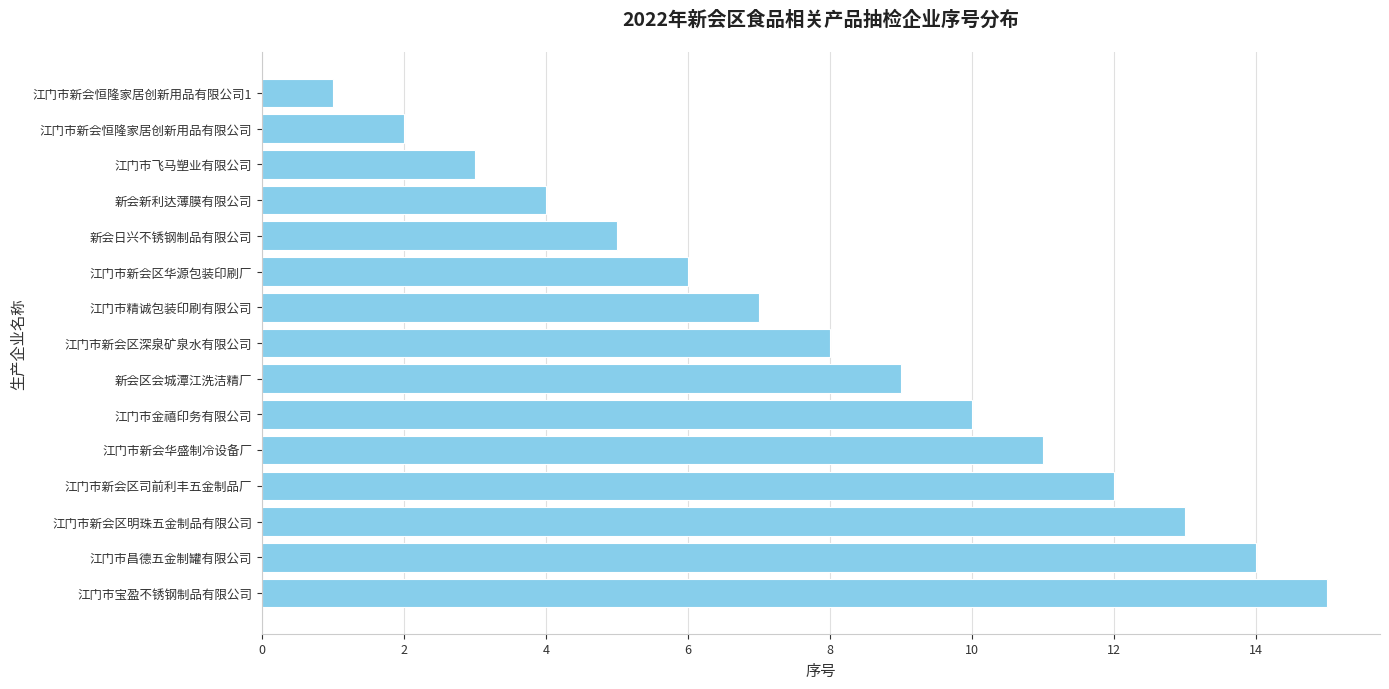

Which has a higher value, 江门市新会恒隆家居创新用品有限公司1 or 江门市新会区华源包装印刷厂?

江门市新会区华源包装印刷厂